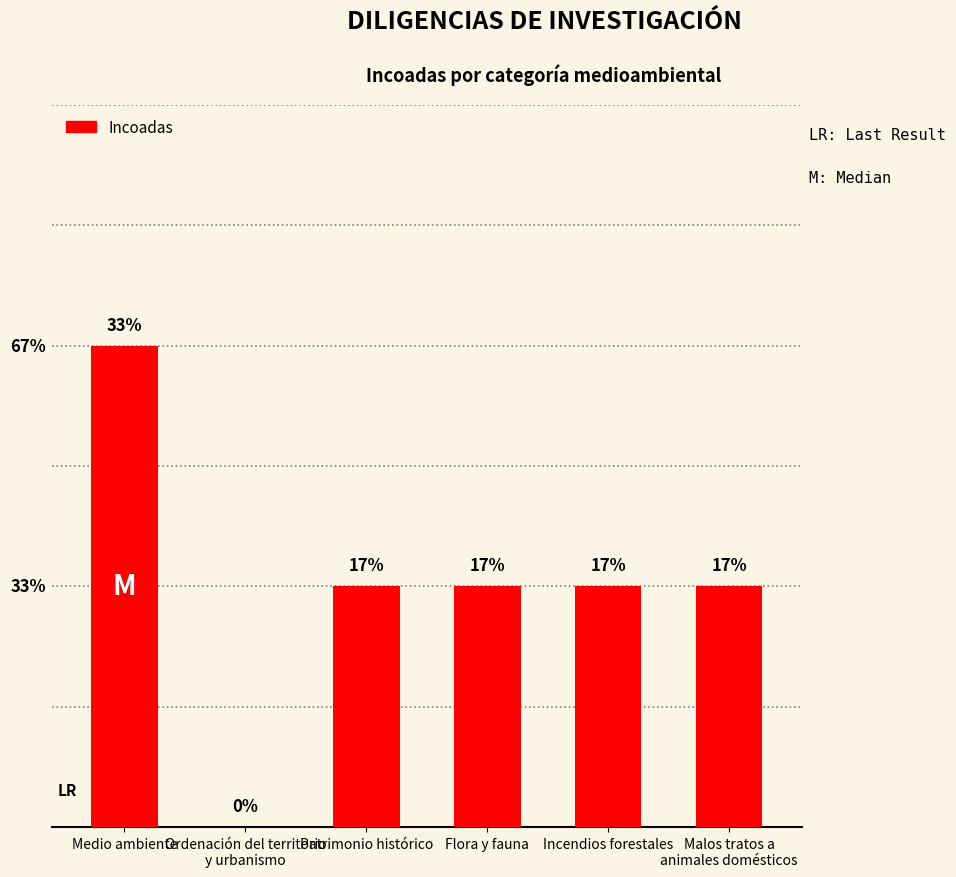

Reading left to right, what are all the values shown in this chart?

2	0	1	1	1	1